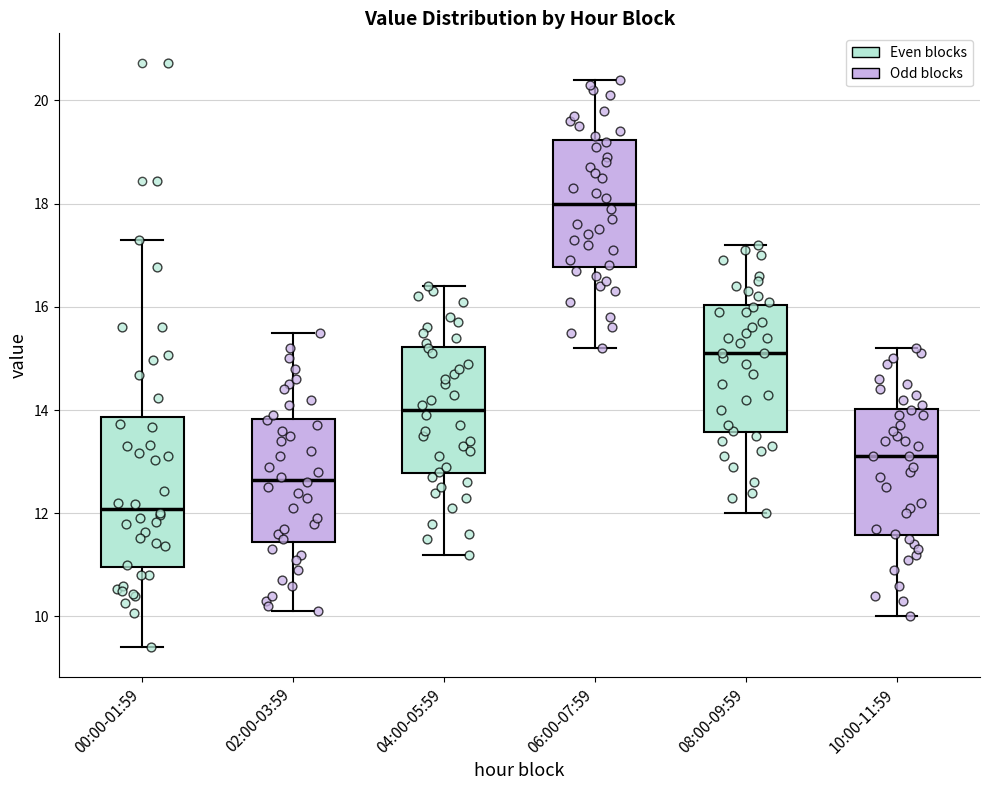

Which box's median line is the lowest?

00:00-01:59